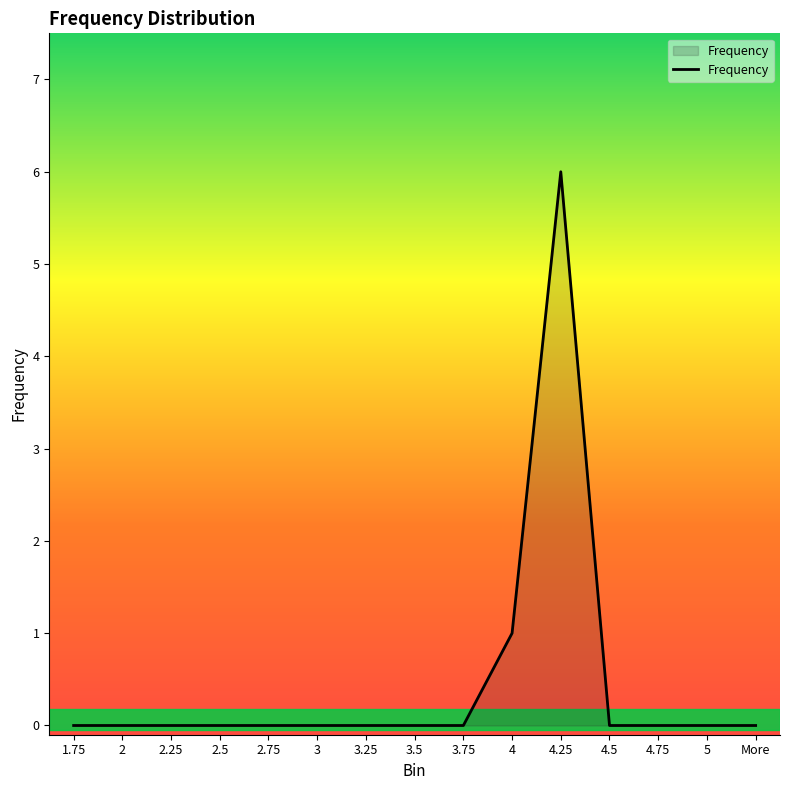

Is it true that the value at 4.5 is -3?

False